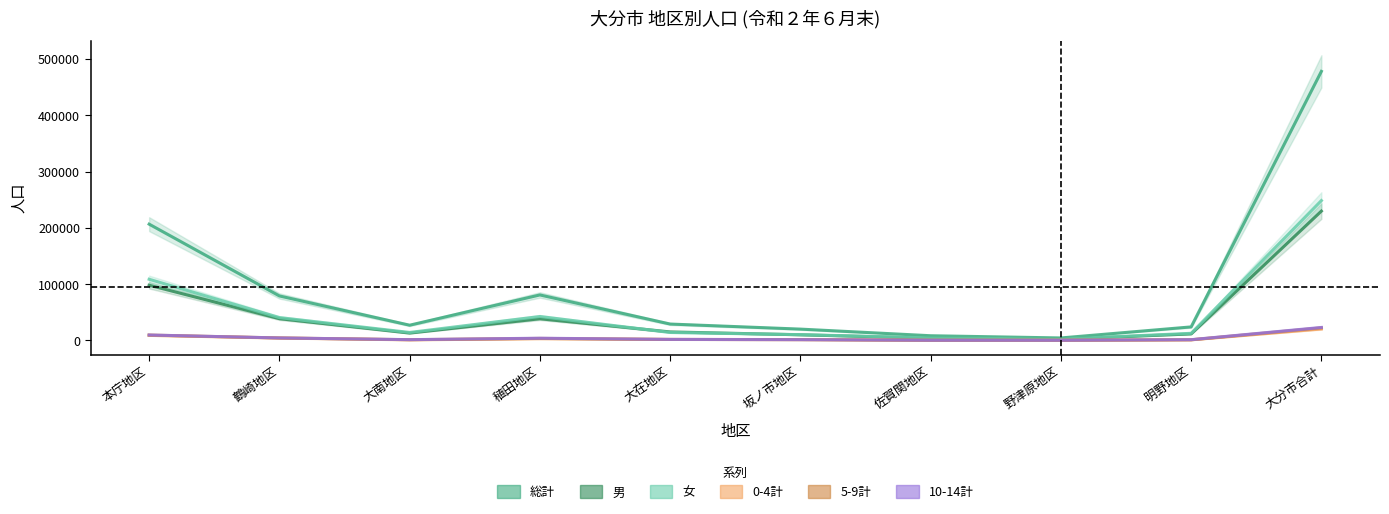

What is the sum of all 10-14計 values?

45784